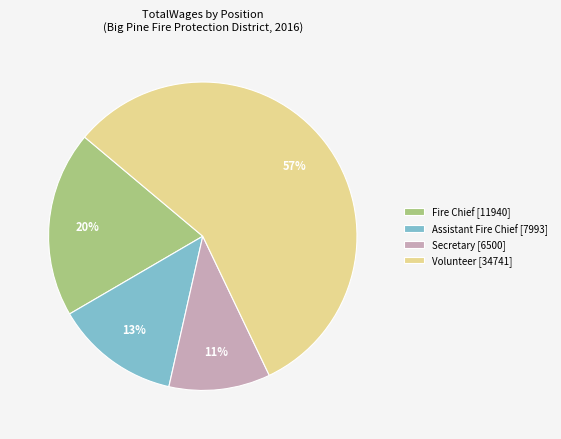

Does Fire Chief represent more than half of the total?

No